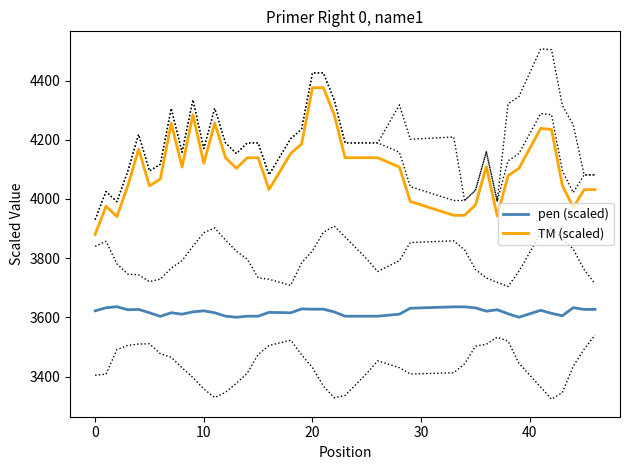

True or false: TM (scaled) and pen (scaled) intersect in this chart.

False